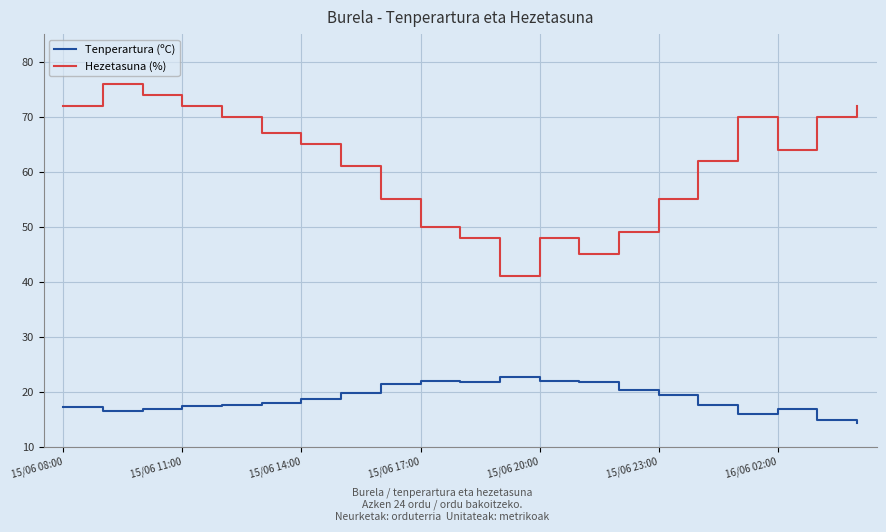

What are all the series names shown in the legend?

Tenperartura (ºC), Hezetasuna (%)